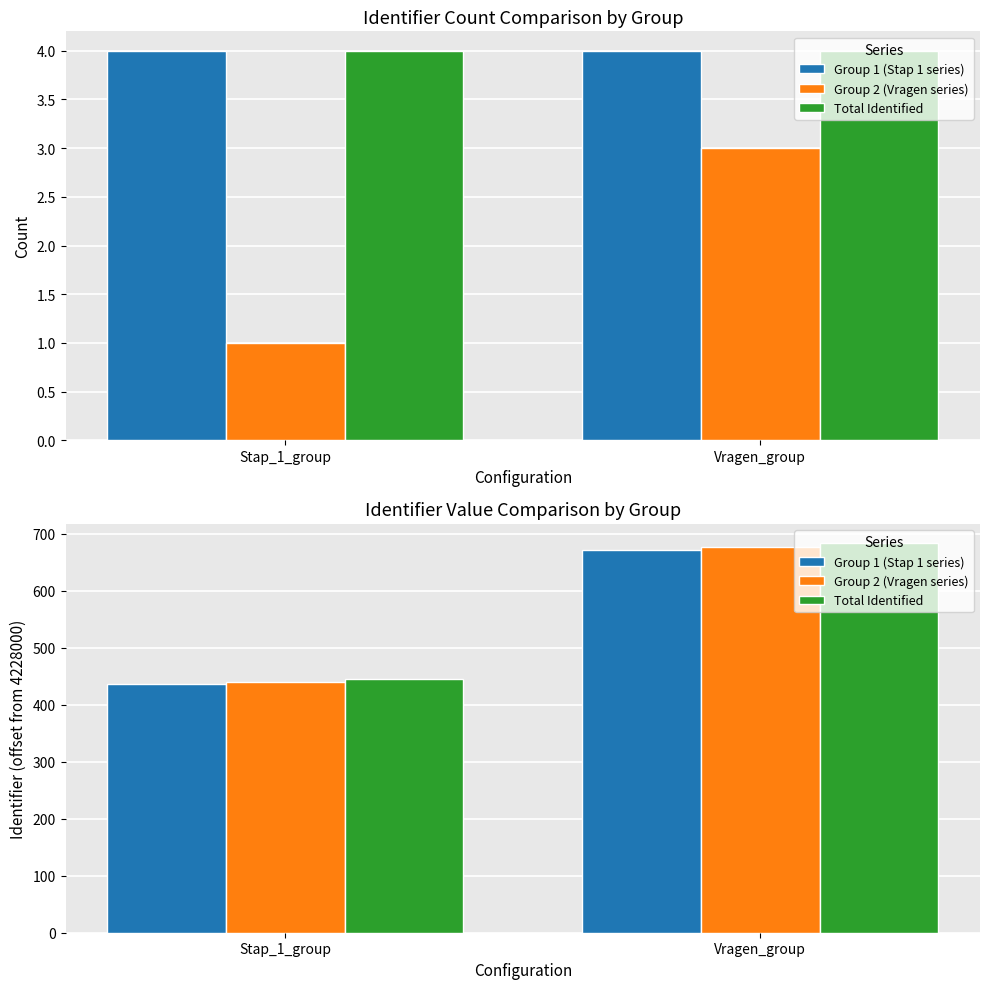

How many bars are there in each group?

3